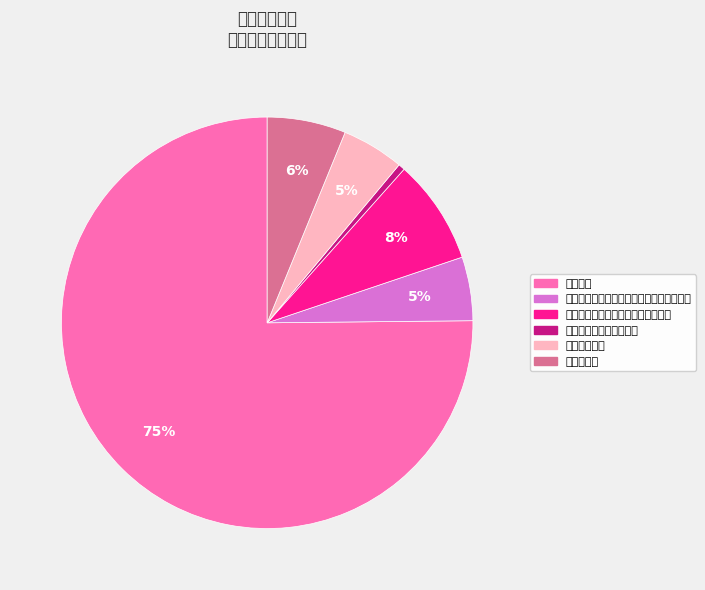

Which slice is the smallest?

其他社会保障和就业支出